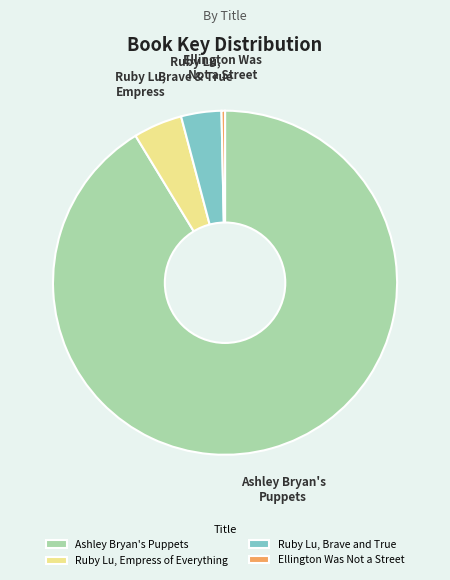

Do Ashley Bryan's Puppets and Ruby Lu, Brave and True together represent more than half of the pie?

Yes